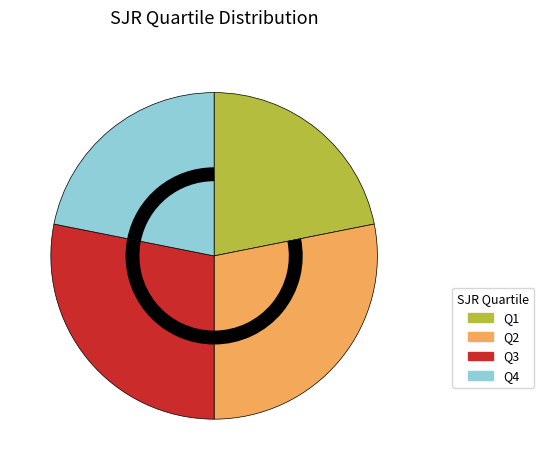

Is Q4 the majority of the pie?

No